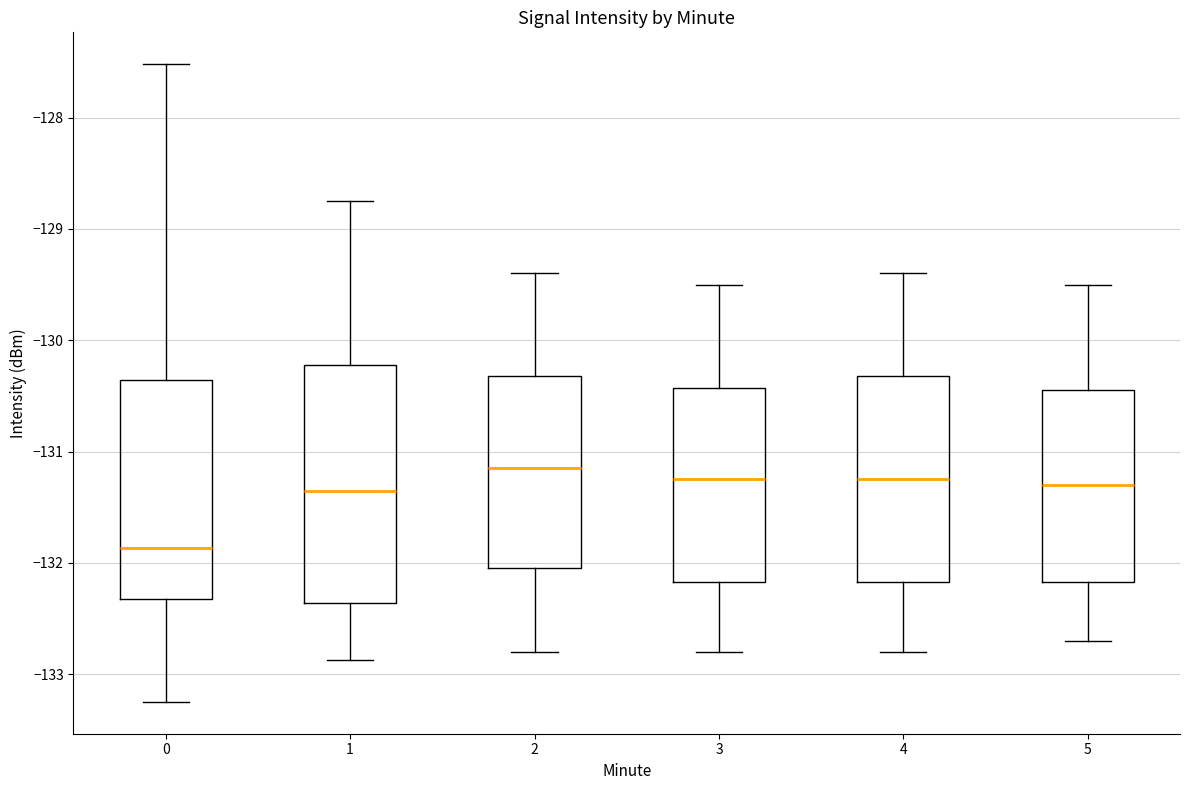

Reading left to right, transcribe this box plot: for each box, give where its median line is, the range the box spans, and where its two whiskers end, as read against the y-axis. The values are not printed on the chart, so give them approximately, as read against the axis.

0: median -131.9, box -132.3 to -130.4, whiskers -133.2 to -127.5
1: median -131.3, box -132.4 to -130.2, whiskers -132.9 to -128.8
2: median -131.1, box -132.0 to -130.3, whiskers -132.8 to -129.4
3: median -131.2, box -132.2 to -130.4, whiskers -132.8 to -129.5
4: median -131.2, box -132.2 to -130.3, whiskers -132.8 to -129.4
5: median -131.3, box -132.2 to -130.4, whiskers -132.7 to -129.5